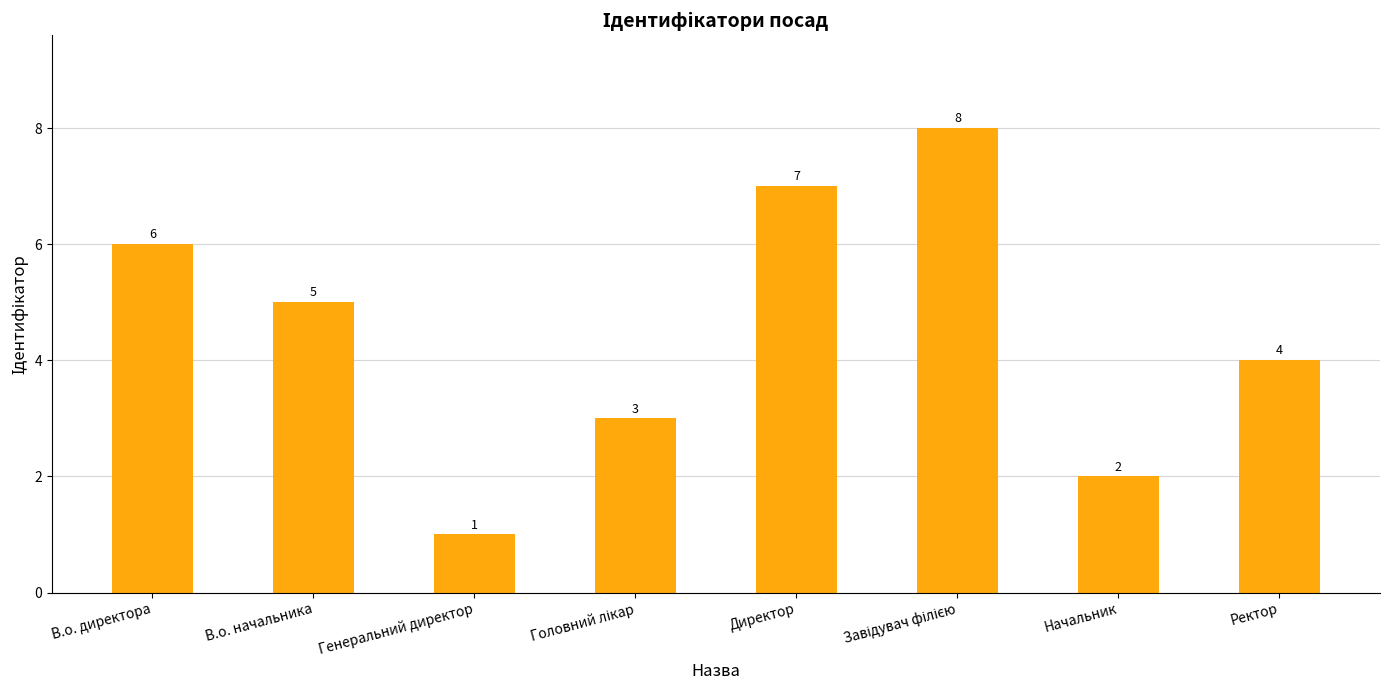

The chart shows a value of 3 at Ректор. True or false?

False